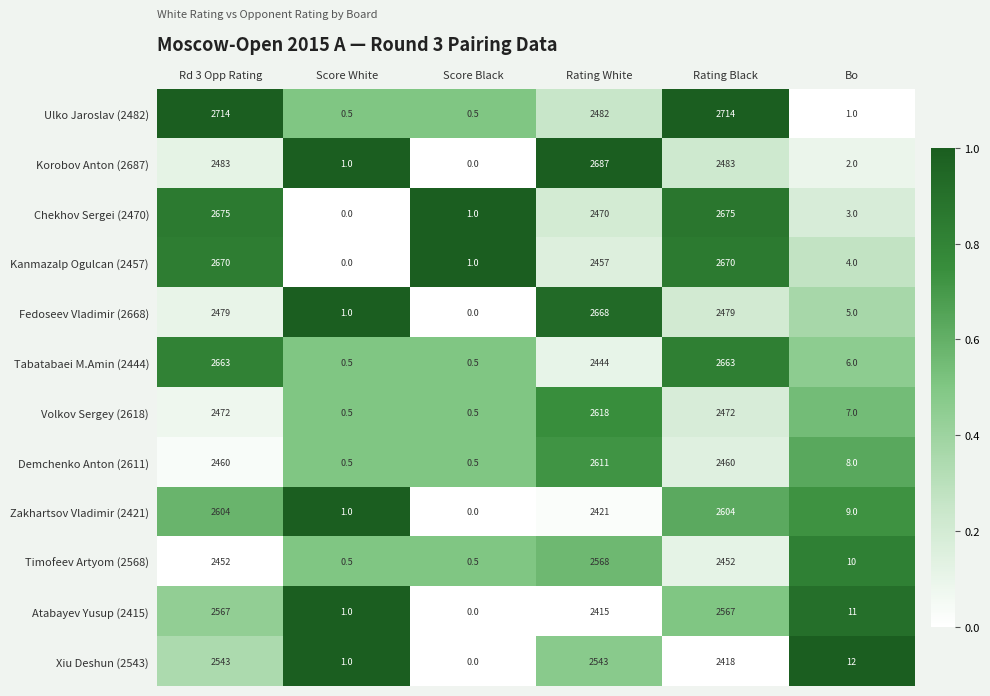

Between Rating Black and Bo, which series saw the biggest shift?

Ulko Jaroslav (2482)